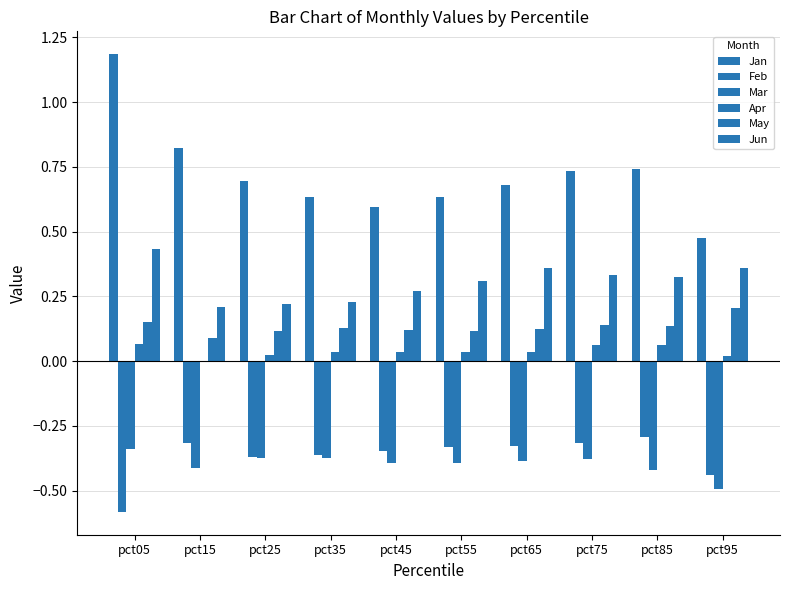

How many Jun values are between 0 and 1?

10